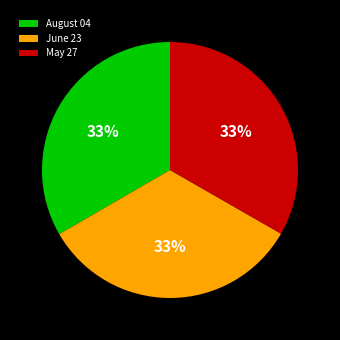

How many slices are in this pie chart?

3